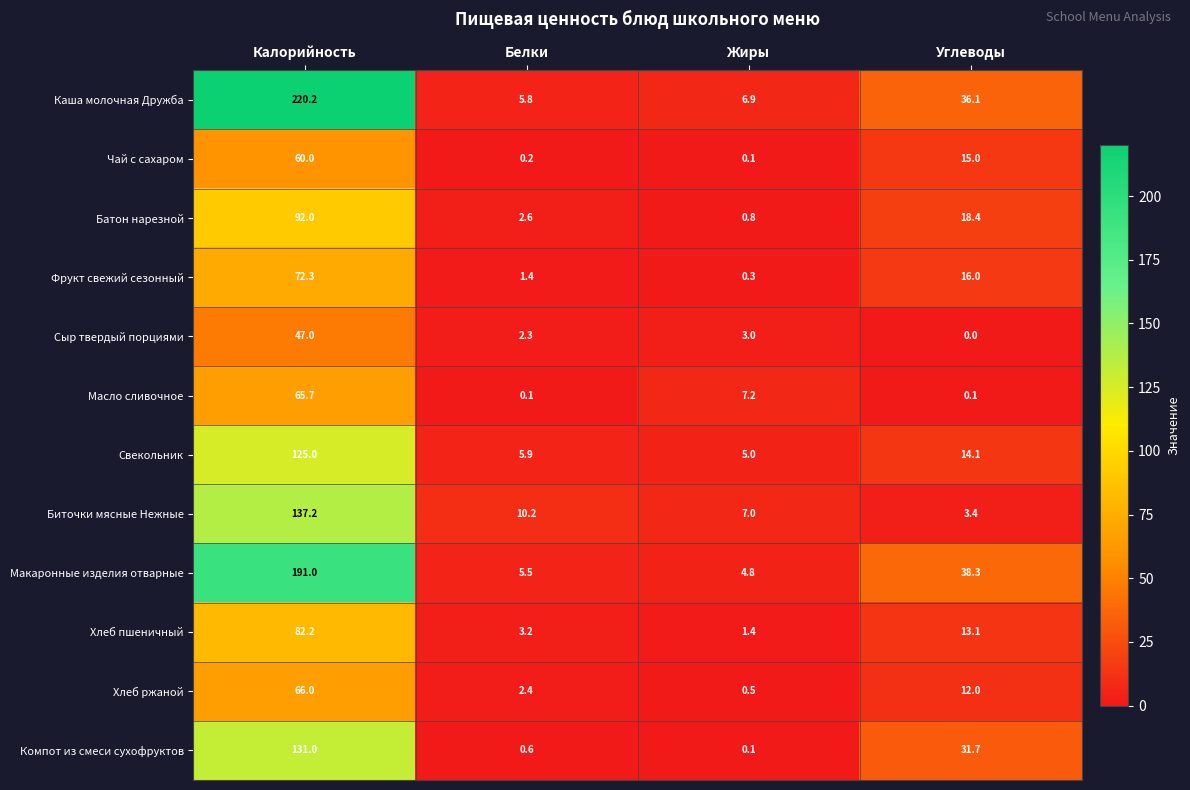

What is the difference between the Масло сливочное values at Калорийность and Белки?

65.6